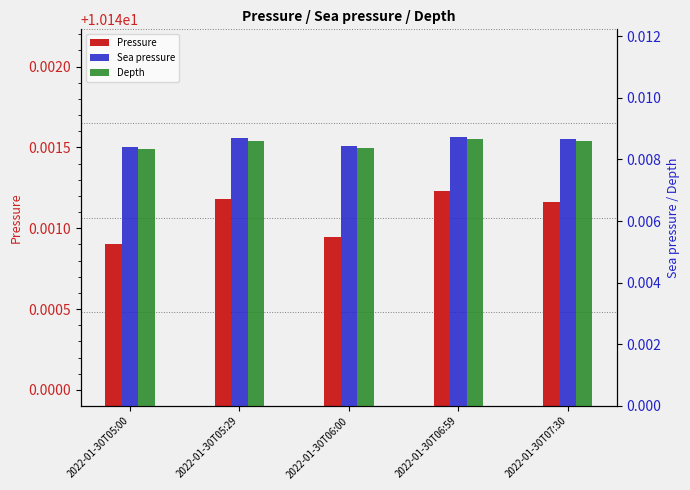

Reading right to left, what are all the values shown in this chart?

Pressure: 10.1	10.1	10.1	10.1	10.1
Sea pressure: 0.0	0.0	0.0	0.0	0.0
Depth: 0.0	0.0	0.0	0.0	0.0